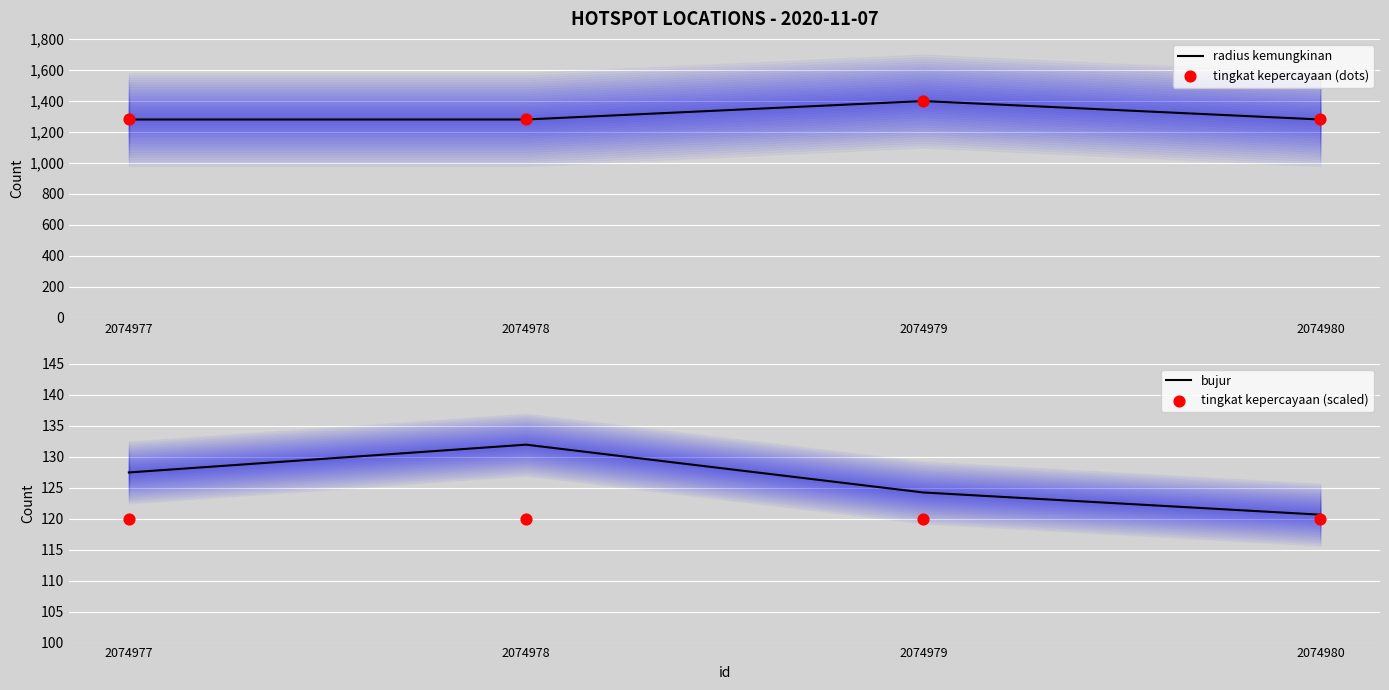

What is the total value across all series at 2074980?

2800.6